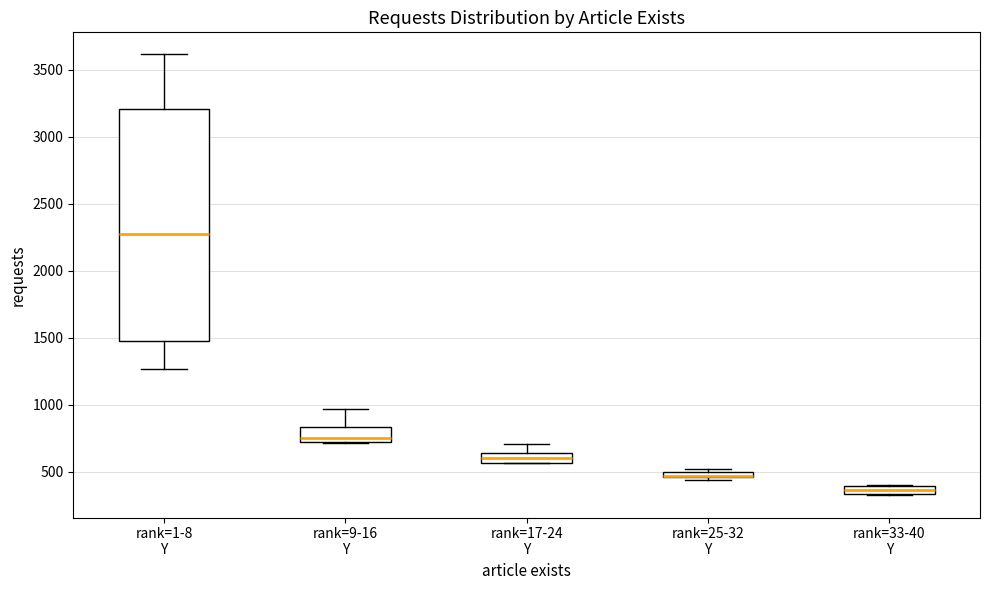

Where is the lower edge of the box for rank=17-24 Y on the y-axis? The values are not printed on the chart, so give them approximately, as read against the axis.

550